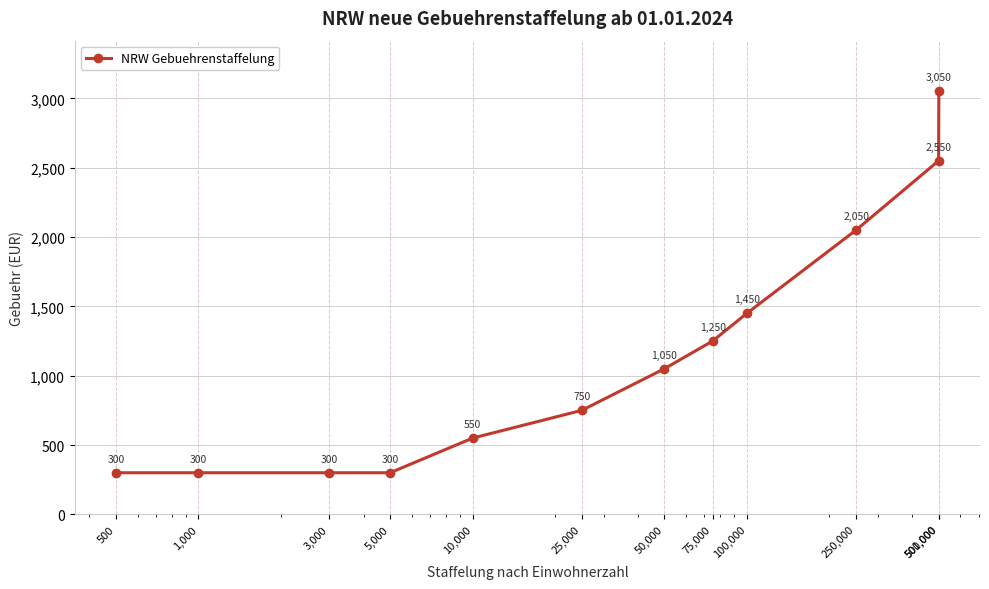

True or false: the data has more than 0 interior local peaks.

False